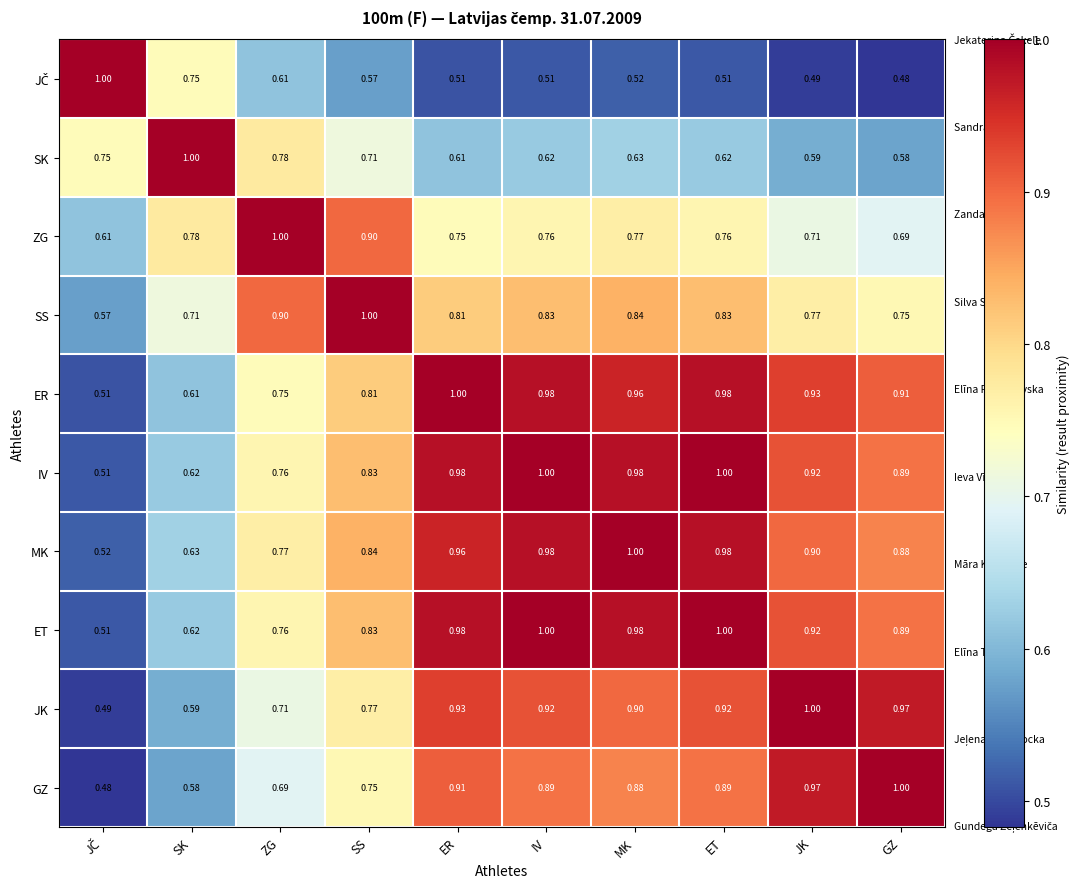

Which category has the highest value in the ZG series?

ZG